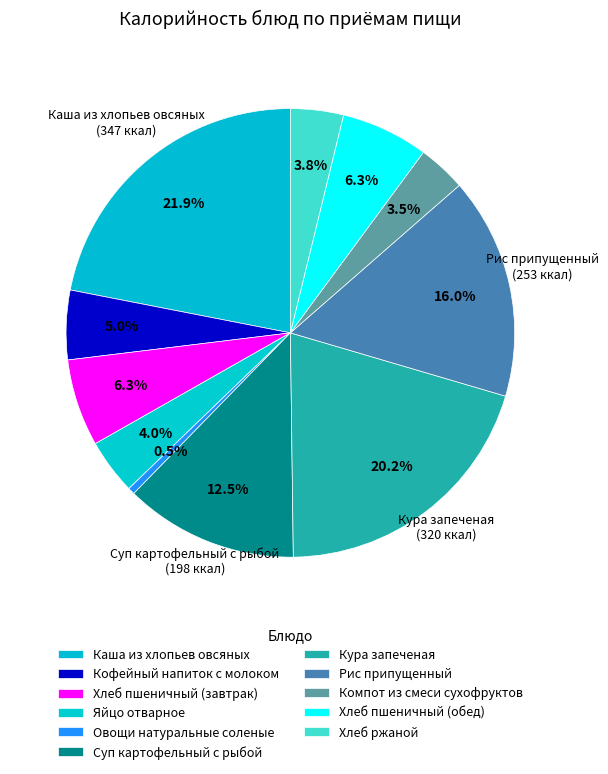

To the nearest percent, what percentage of the pie is Хлеб пшеничный (обед)?

6%